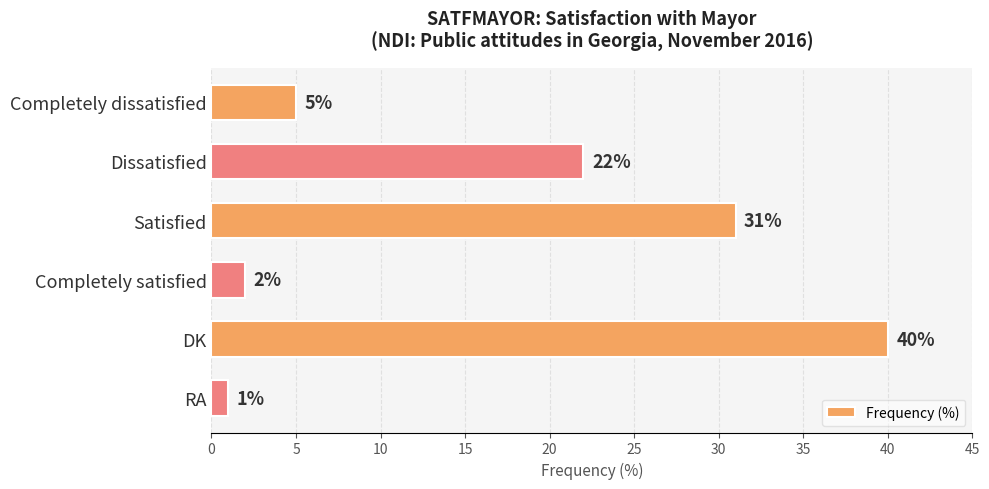

Where is the data nearest to the value 20?

Dissatisfied